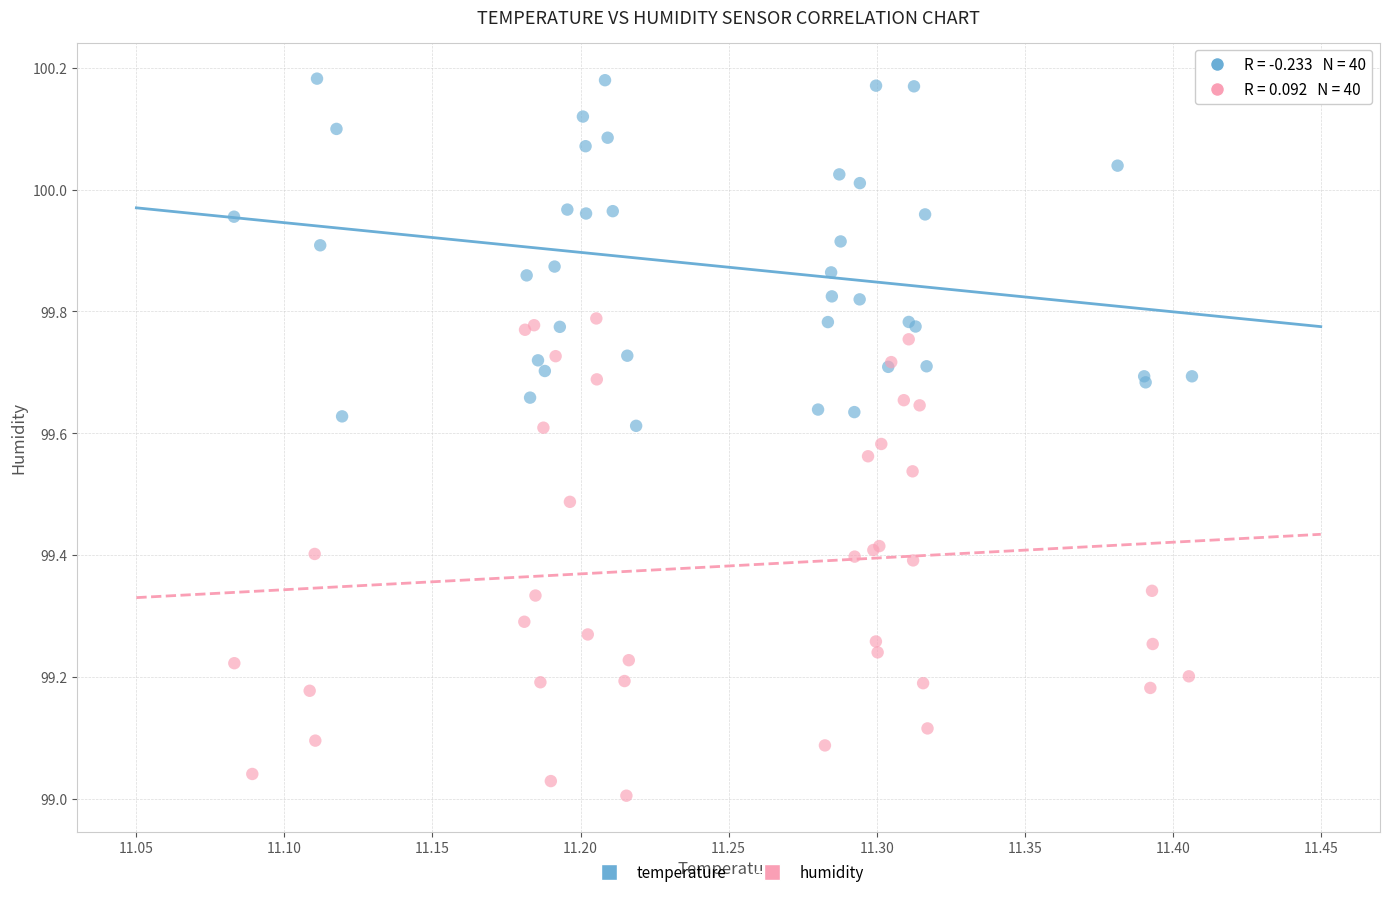

Which series has the widest spread of Y values?

humidity